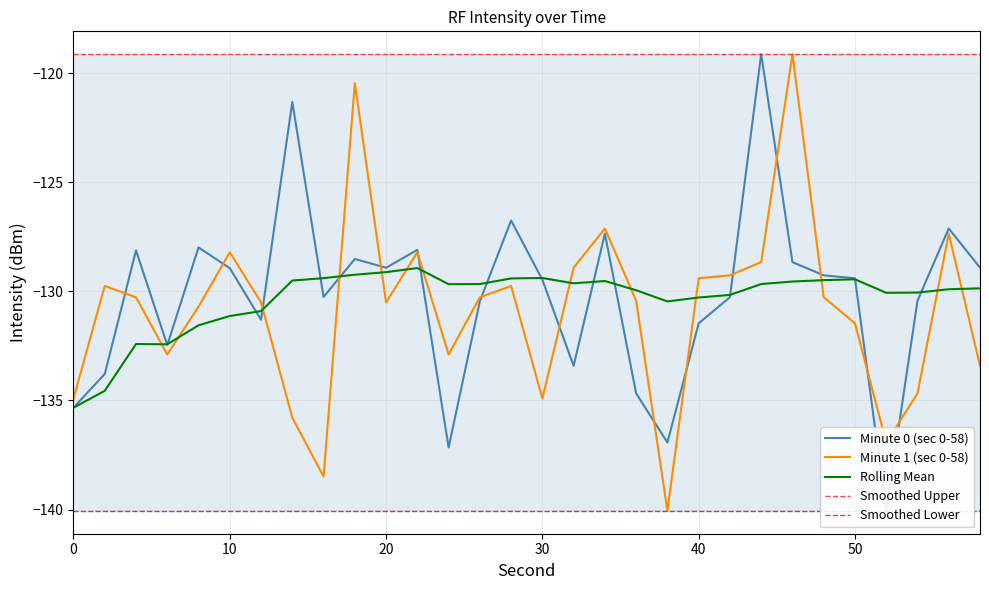

True or false: Minute 1 (sec 0-58) and Smoothed Upper cross at least once.

False